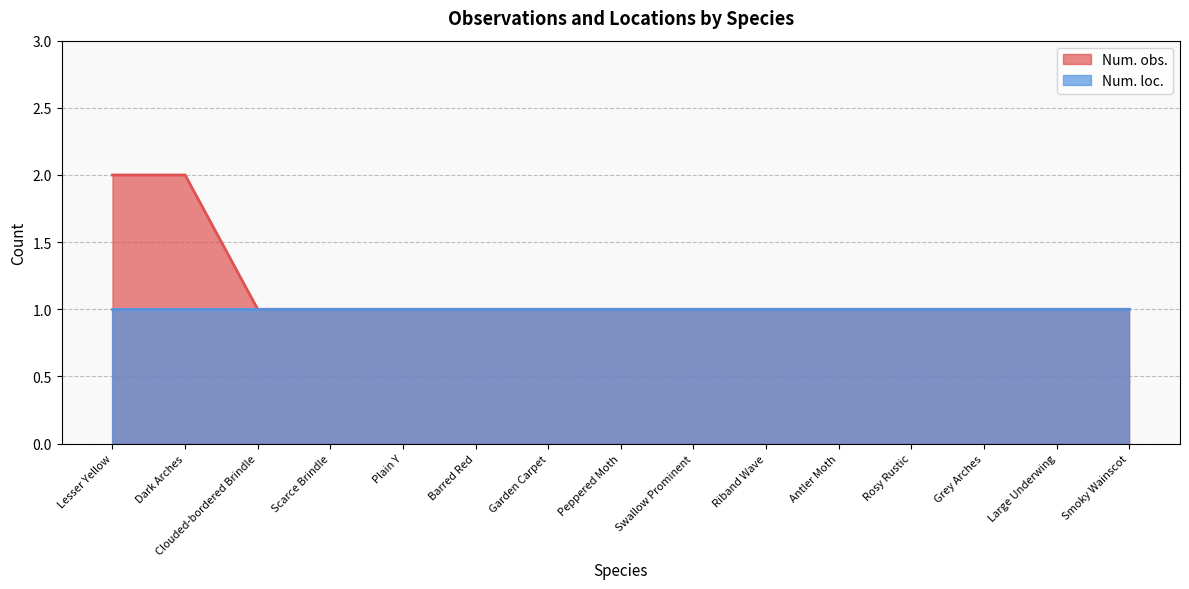

At which category does the chart reach its minimum across all series?

Clouded-bordered Brindle